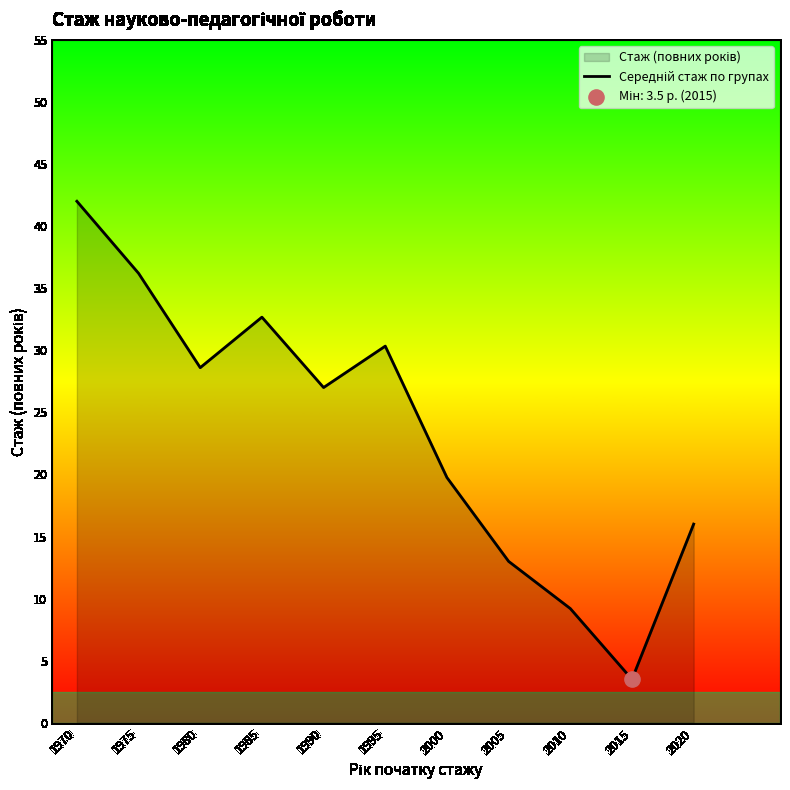

Which has a higher value, 1975 or 2020?

1975